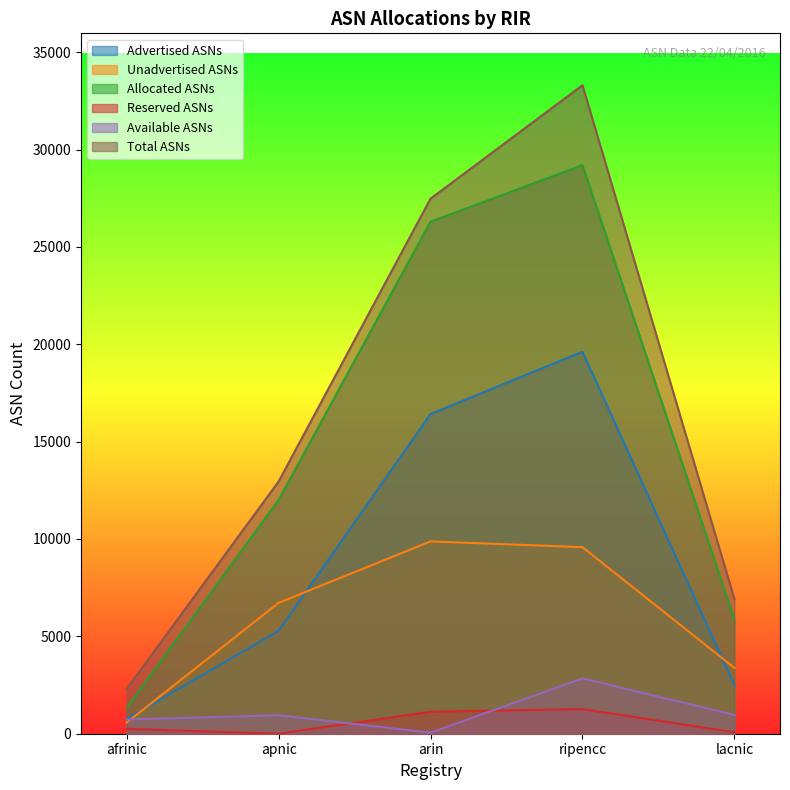

Reading left to right, transcribe all the data shown in this chart.

Advertised ASNs: 751	5282	16418	19620	2489
Unadvertised ASNs: 571	6721	9876	9581	3381
Allocated ASNs: 1322	12003	26294	29201	5870
Reserved ASNs: 250	0	1129	1264	74
Available ASNs: 730	945	54	2839	967
Total ASNs: 2302	12948	27477	33304	6911